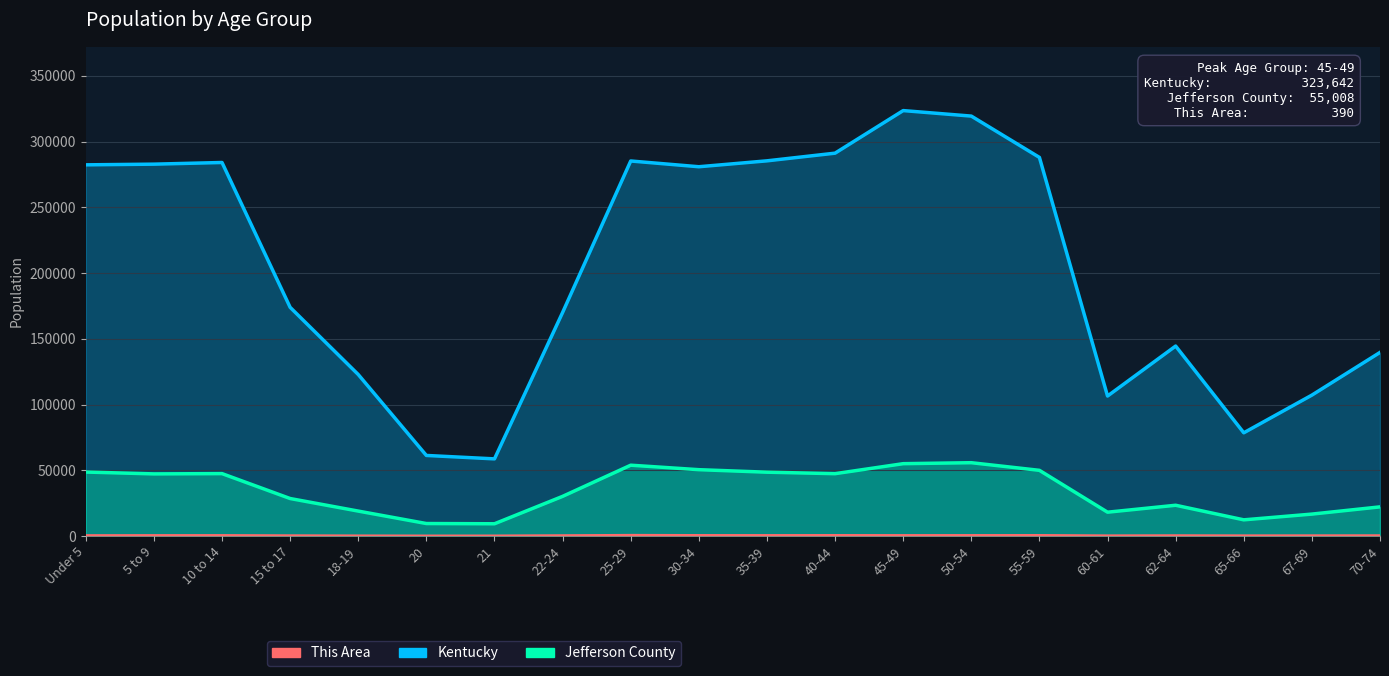

What is the value of the Kentucky point at the 16th from the left?

106469